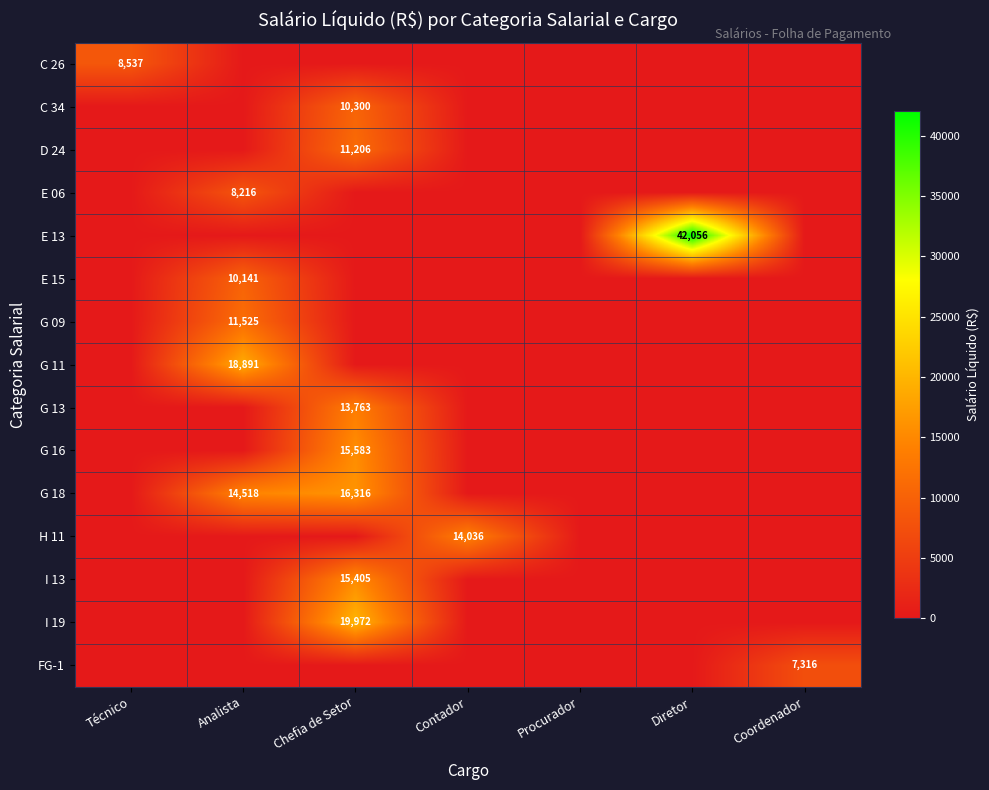

Is it true that C 34 equals 4398 at Chefia de Setor?

False